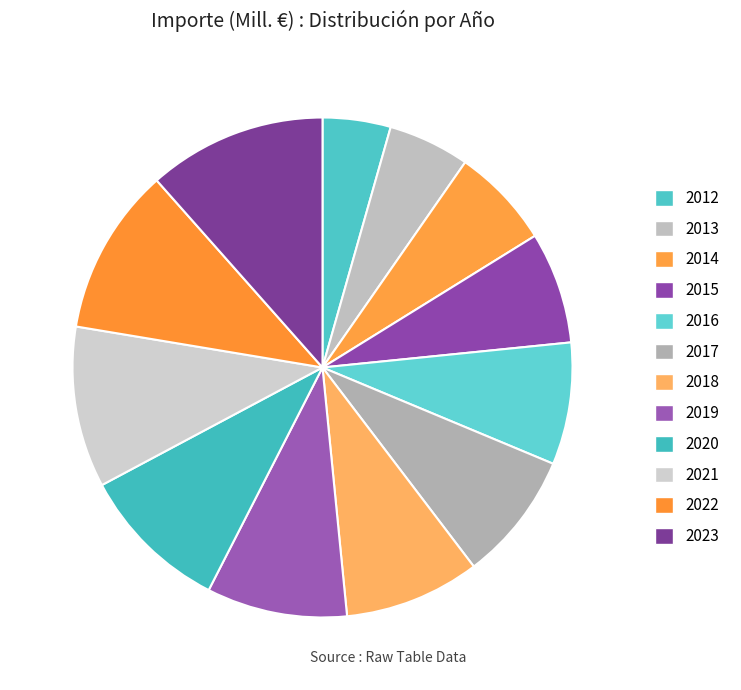

What is the change in value from 2014 to 2015?

+763